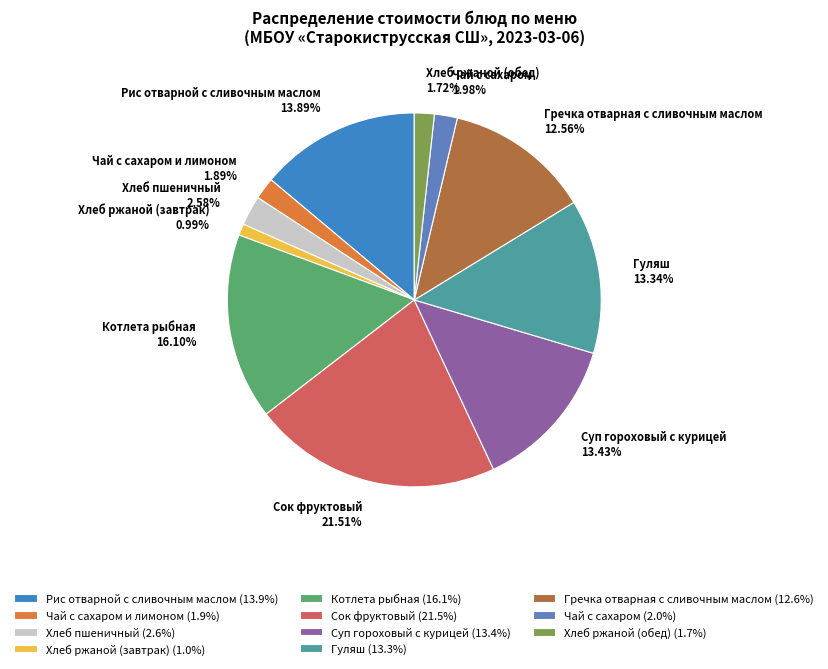

Does Гуляш account for over 50% of the chart?

No